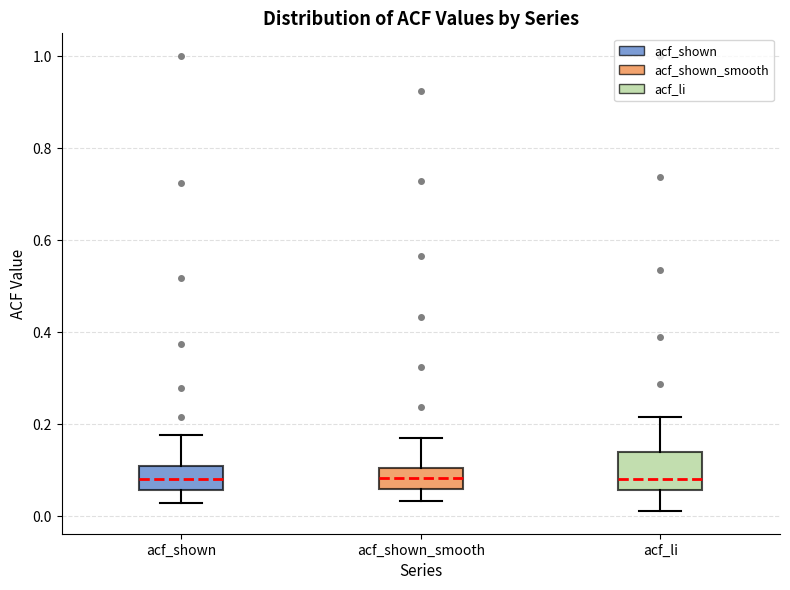

Reading left to right, read every box against the y-axis: the position of its median line, the range the box covers, and the ends of its whiskers. The values are not printed on the chart, so give them approximately, as read against the axis.

acf_shown: median 0.08, box 0.06 to 0.10, whiskers 0.02 to 0.18
acf_shown_smooth: median 0.08, box 0.06 to 0.10, whiskers 0.04 to 0.18
acf_li: median 0.08, box 0.06 to 0.14, whiskers 0.02 to 0.22